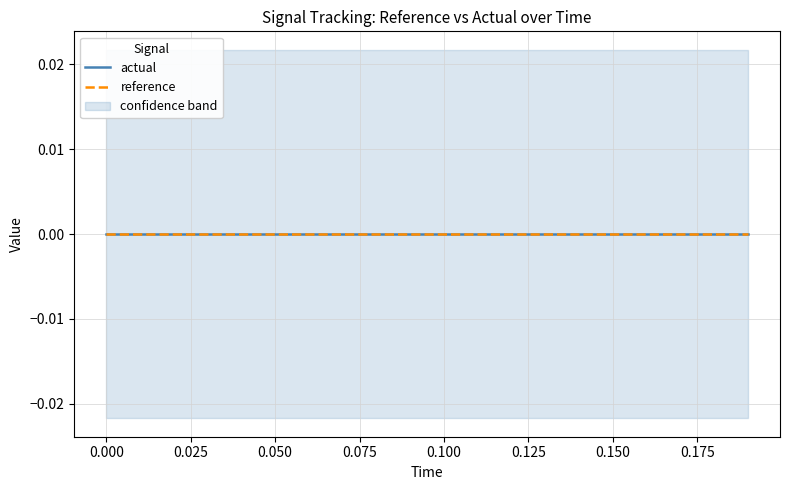

Rank the series at 0.16 from highest to lowest value.

high, actual, reference, low